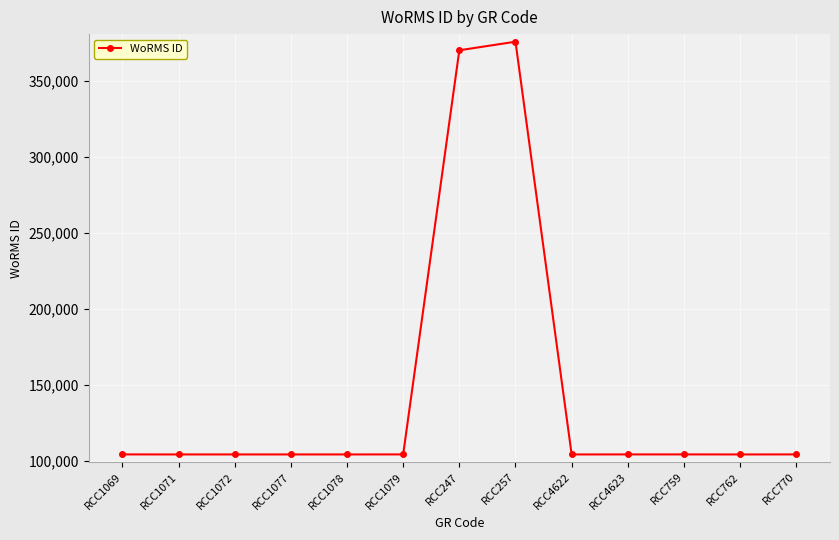

What is the ratio of the value at RCC1072 to the value at RCC1079?

1.0